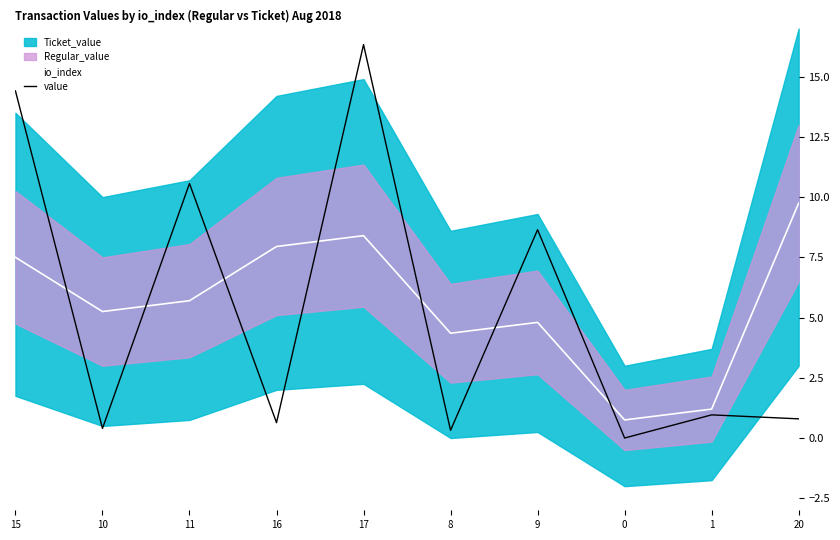

What is the total value across all series at 1?

2.2